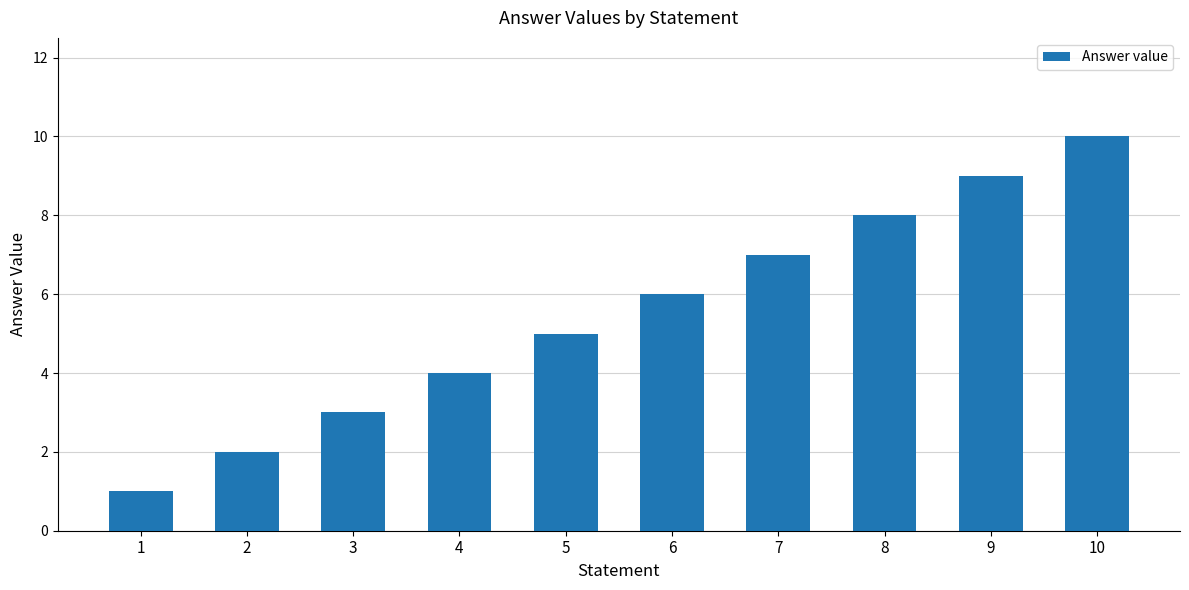

Is it true that the value at 9 is 9?

True